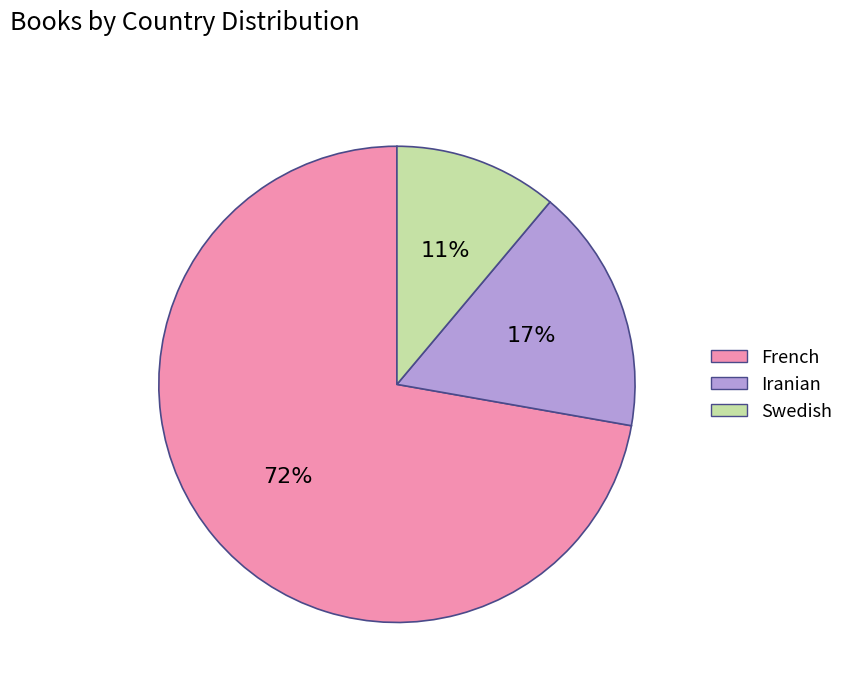

Which slice is the largest?

French